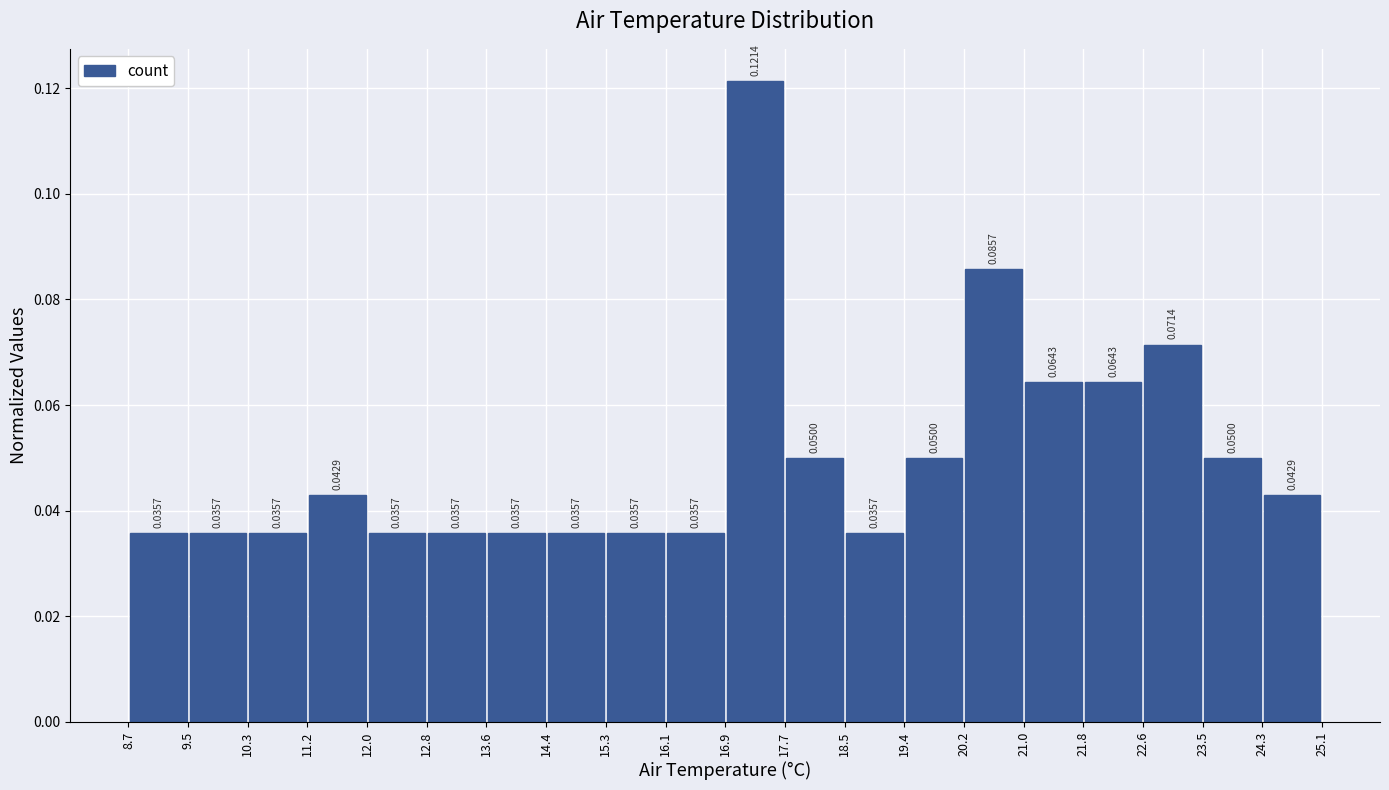

Reading left to right, transcribe this chart: for each bar, give the range it covers on the x-axis and its height.

8.7 to 9.5: 0.0357
9.5 to 10.3: 0.0357
10.3 to 11.2: 0.0357
11.2 to 12.0: 0.0429
12.0 to 12.8: 0.0357
12.8 to 13.6: 0.0357
13.6 to 14.4: 0.0357
14.4 to 15.3: 0.0357
15.3 to 16.1: 0.0357
16.1 to 16.9: 0.0357
16.9 to 17.7: 0.1214
17.7 to 18.5: 0.0500
18.5 to 19.4: 0.0357
19.4 to 20.2: 0.0500
20.2 to 21.0: 0.0857
21.0 to 21.8: 0.0643
21.8 to 22.6: 0.0643
22.6 to 23.5: 0.0714
23.5 to 24.3: 0.0500
24.3 to 25.1: 0.0429